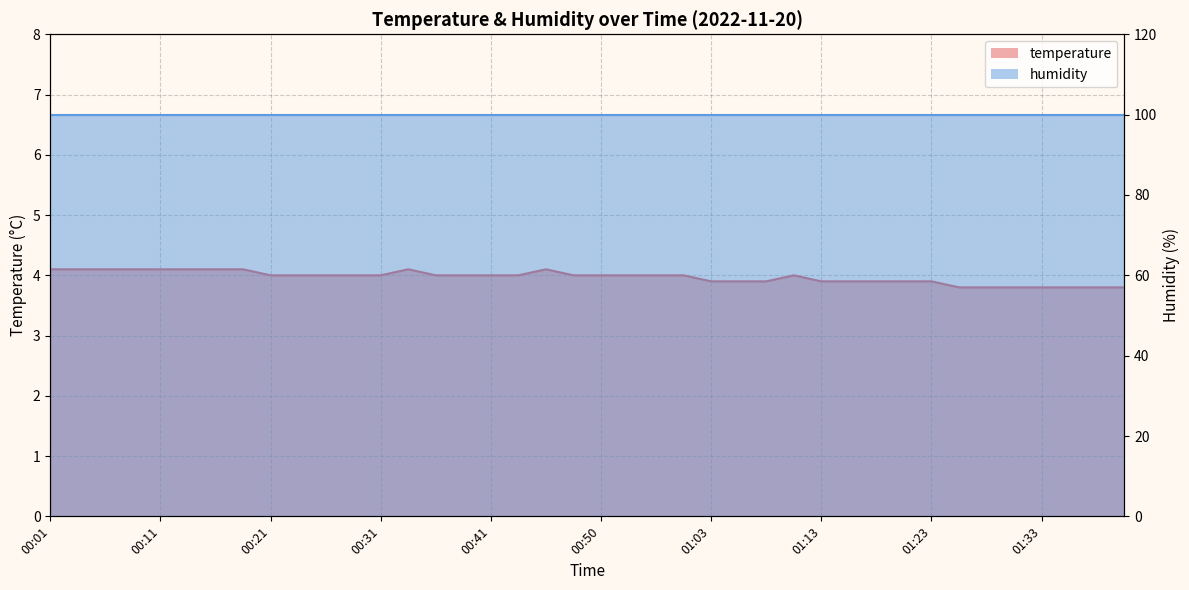

What is the label of the 31st point from the left?

01:18